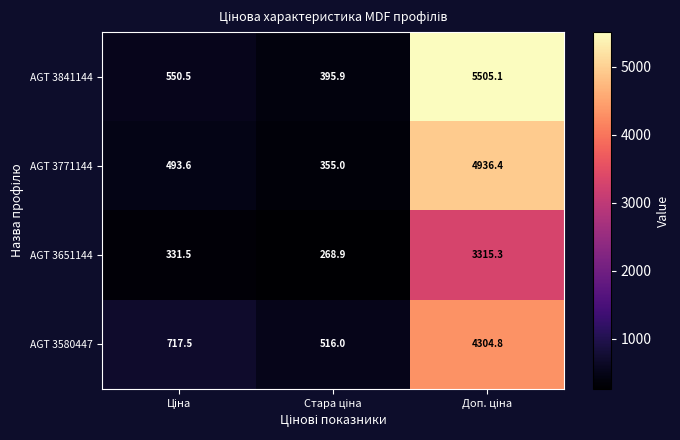

What is the maximum value shown in the chart?

5505.1